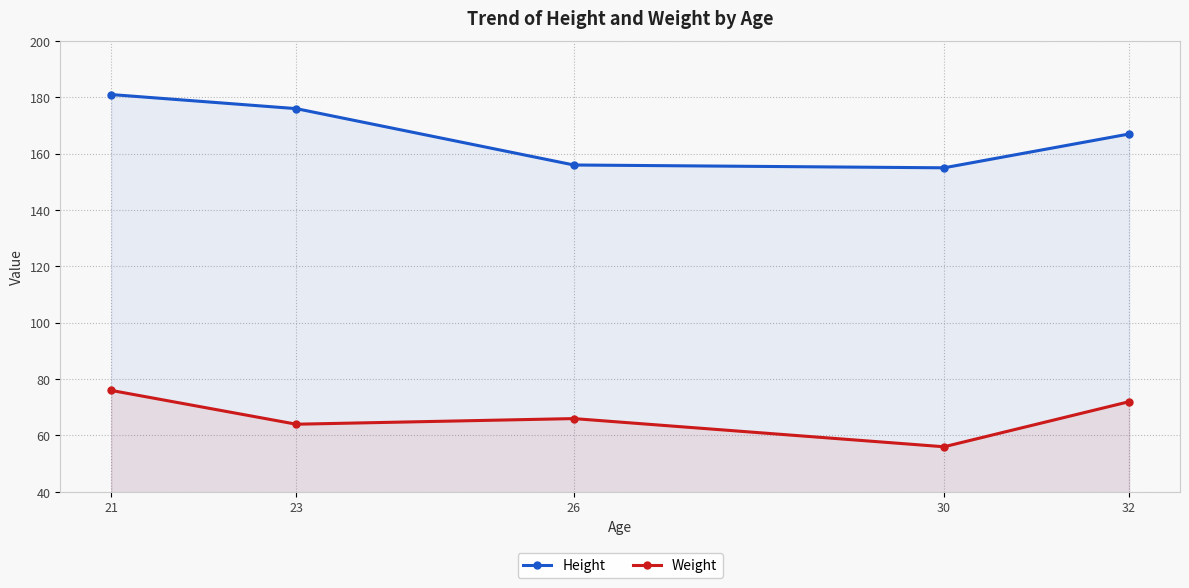

Reading right to left, extract all data points from this chart.

Height: 32=167	30=155	26=156	23=176	21=181
Weight: 32=72	30=56	26=66	23=64	21=76